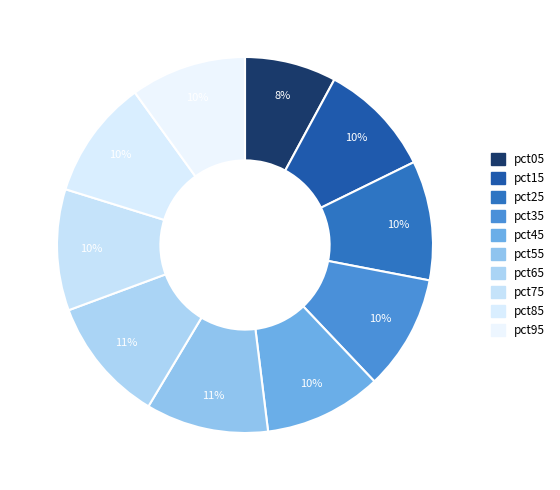

Which slice is the smallest?

pct05